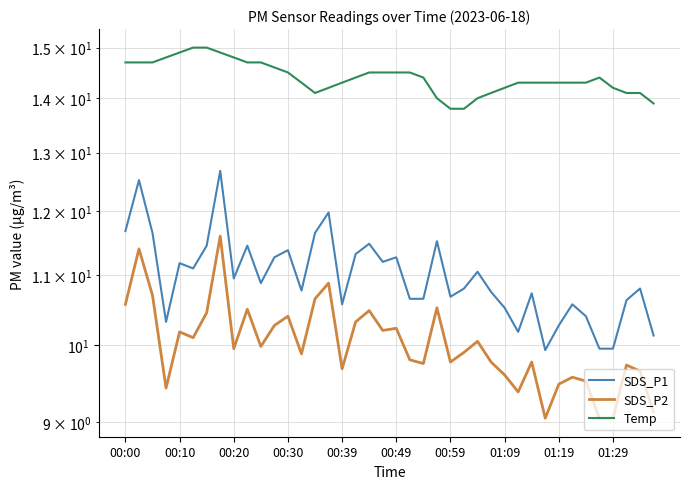

What is the smallest value displayed?

9.1